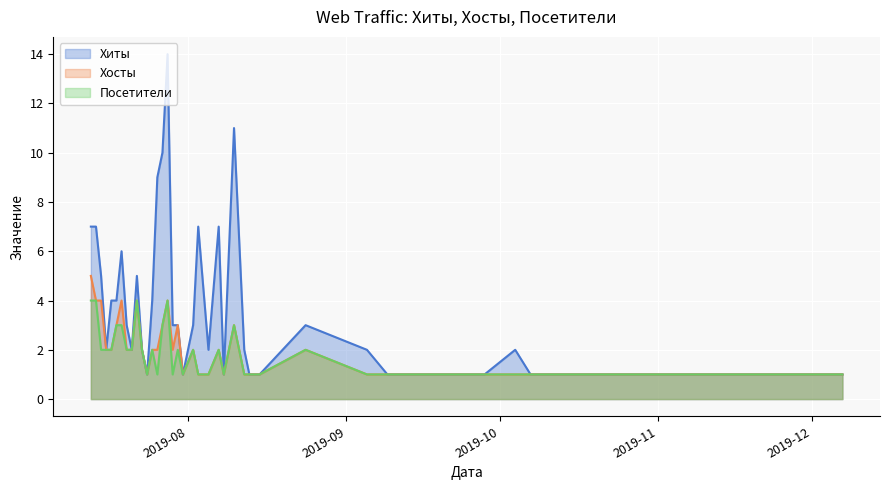

Which category has the highest value in the Хосты series?

2019-07-13